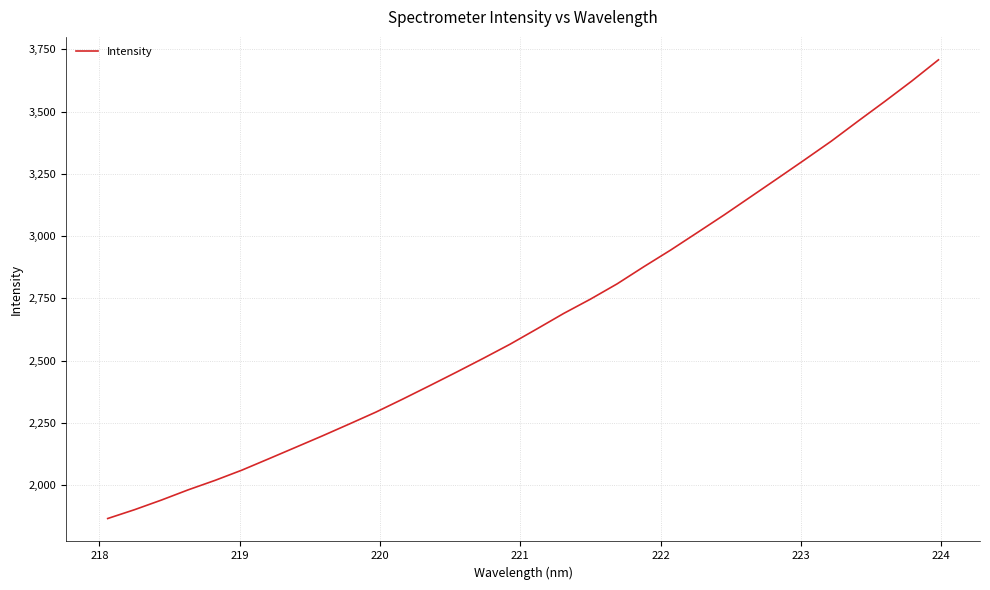

What is the difference between the maximum and minimum values?

1842.6